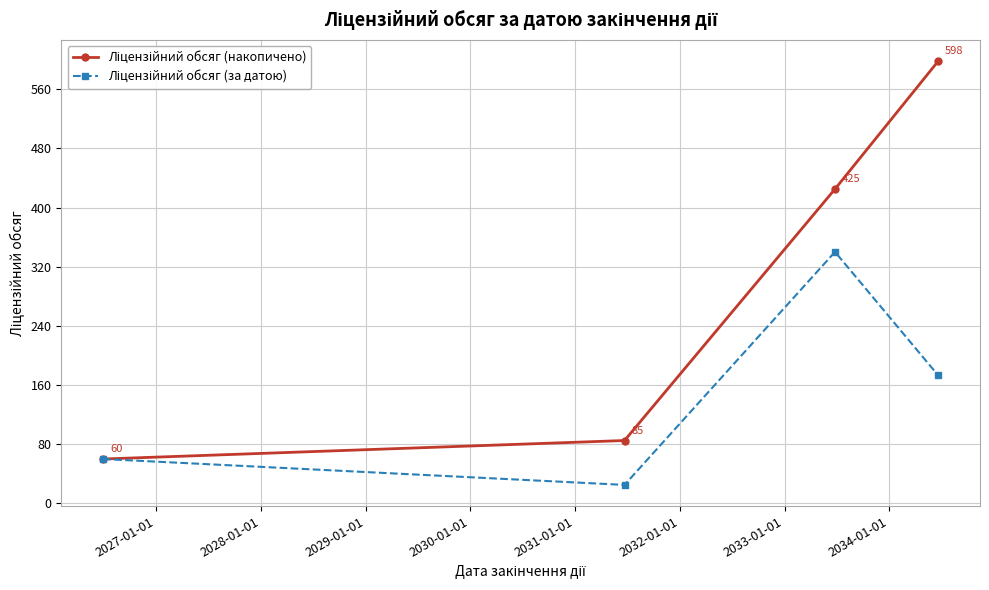

What is the maximum value shown in the chart?

598